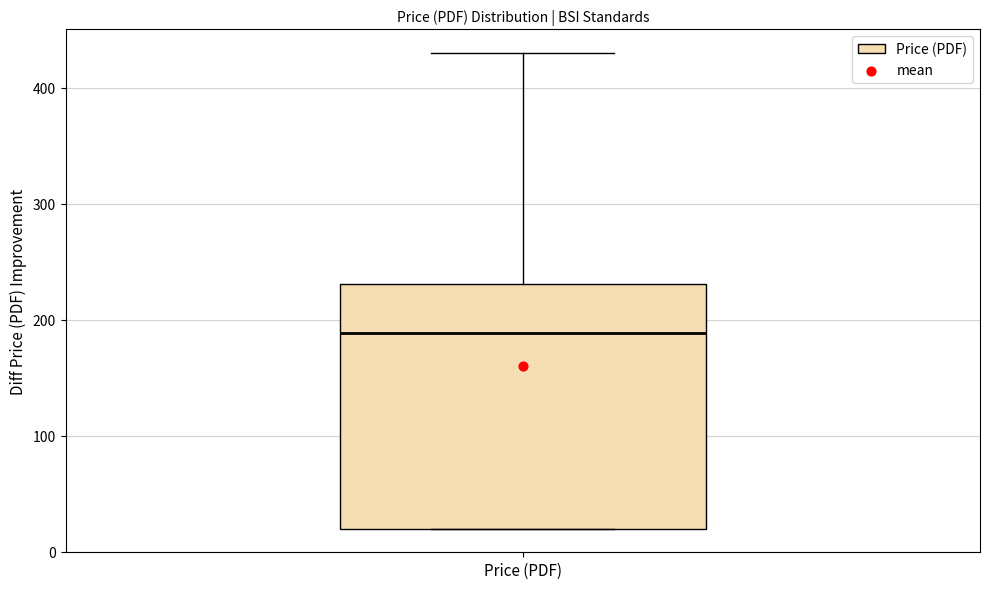

Transcribe this box plot: give where the median line is, the range the box spans, and where the two whiskers end, as read against the y-axis. The values are not printed on the chart, so give them approximately, as read against the axis.

median 190, box 20 to 230, whiskers 20 to 430